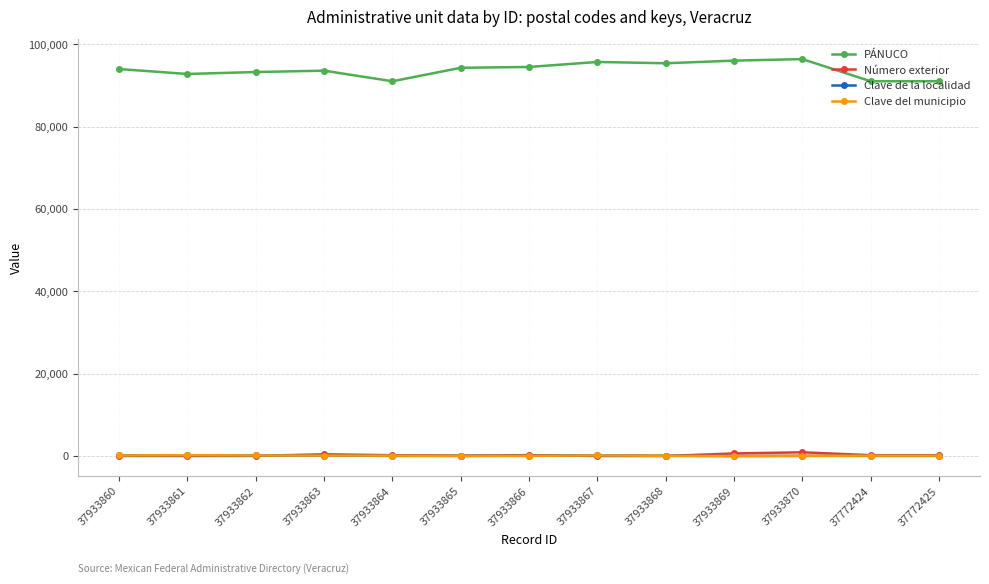

Which series has the largest range (max minus min)?

PÁNUCO